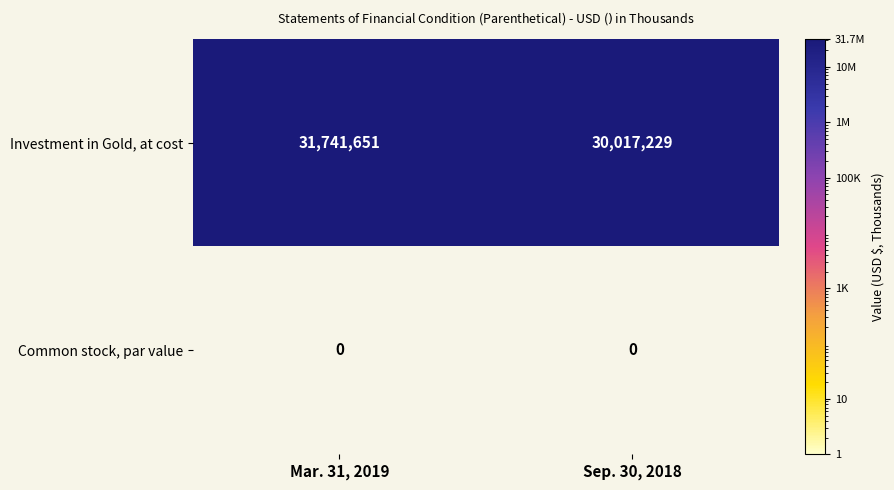

How many categories are shown in the chart?

2